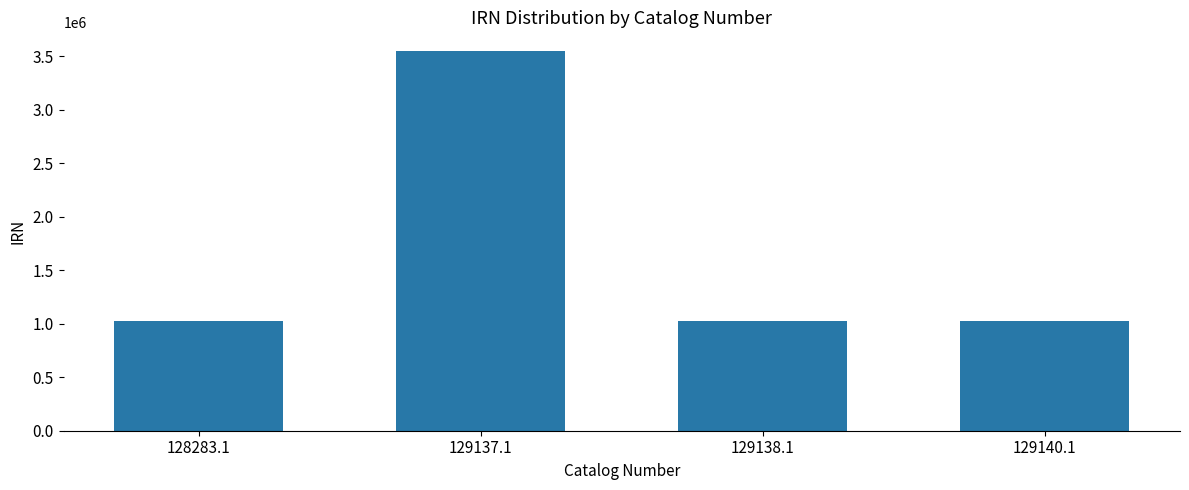

What is the label of the 2nd bar from the left?

129137.1